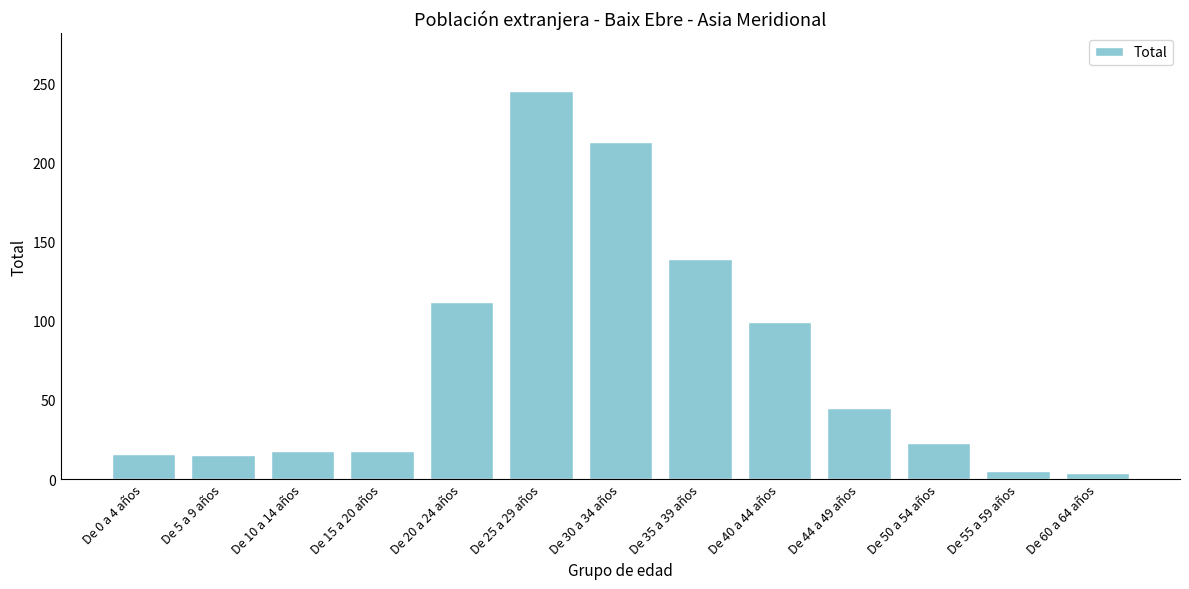

What is the greatest value displayed?

245